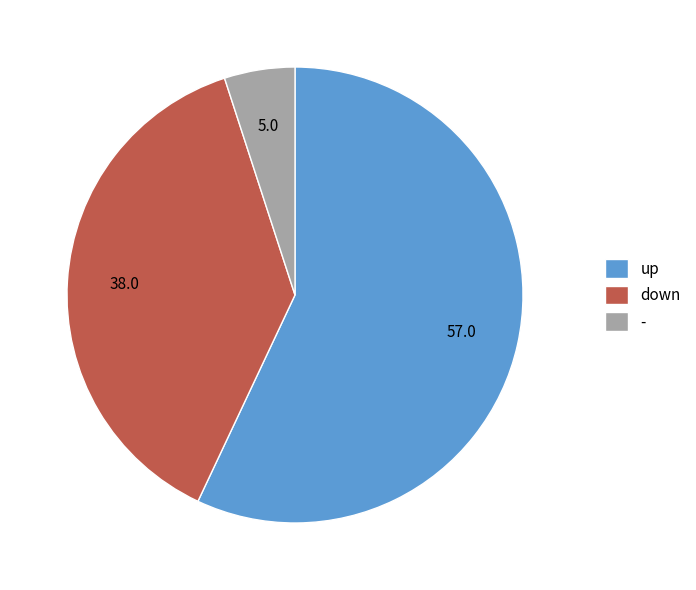

Does up represent more than half of the total?

Yes